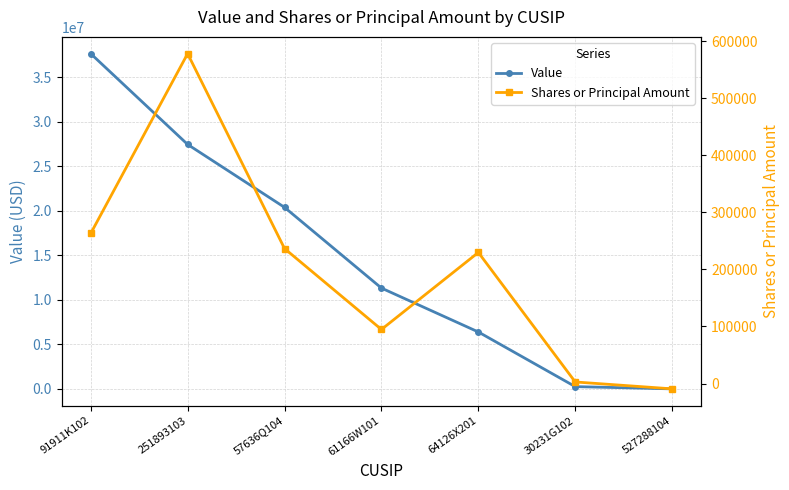

True or false: Value has a value of 11718118 at 251893103.

False